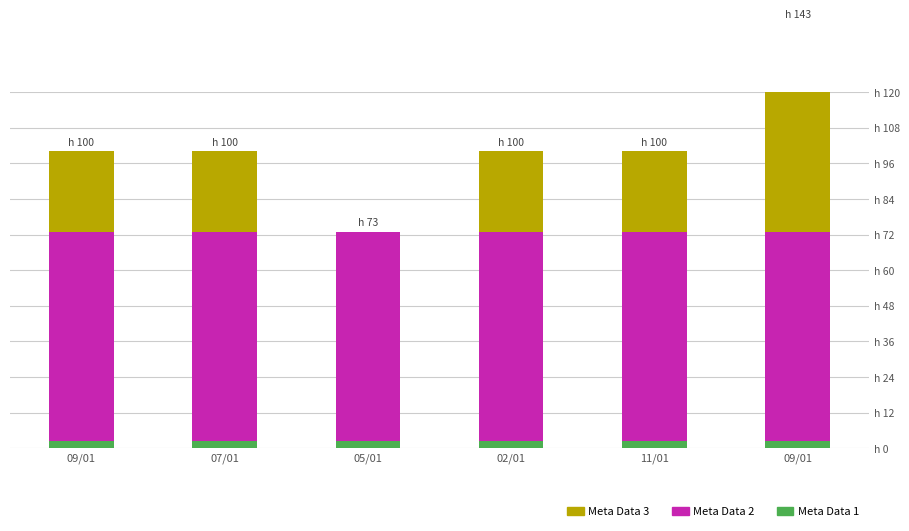

Reading right to left, transcribe all the data shown in this chart.

Meta Data 1: 2.5	2.5	2.5	2.5	2.5	2.5
Meta Data 2: 70.5	70.5	70.5	70.5	70.5	70.5
Meta Data 3: 70.0	27.0	27.0	0.0	27.0	27.0